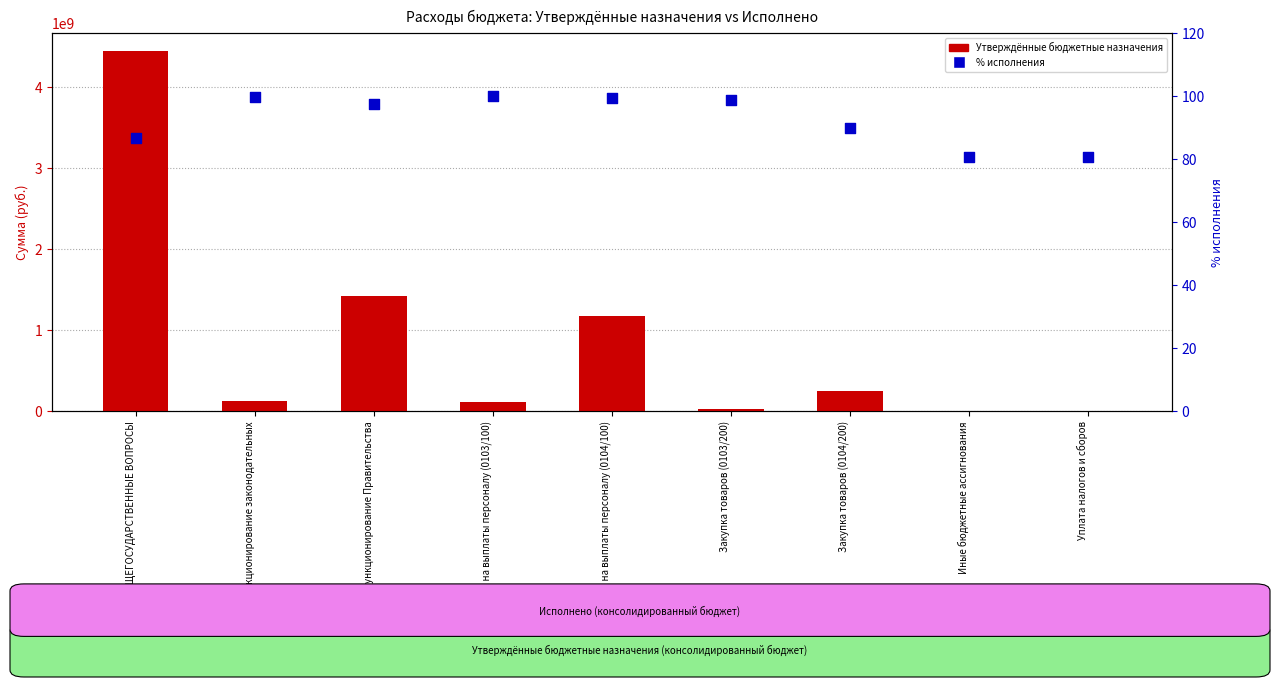

Which series has the widest spread of Y values?

Утверждённые бюджетные назначения